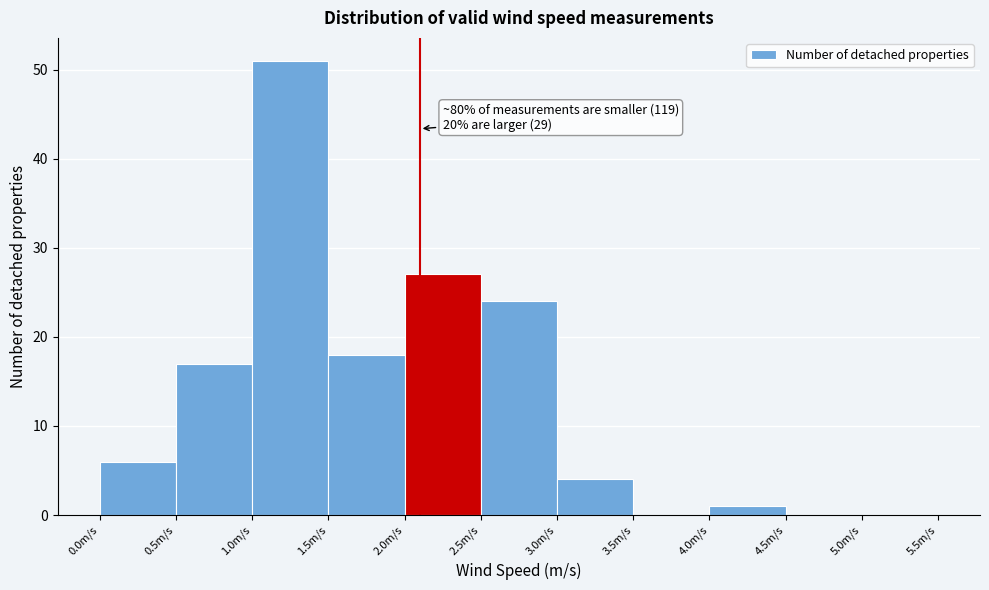

Which range on the x-axis has the tallest bar?

1.0 to 1.5